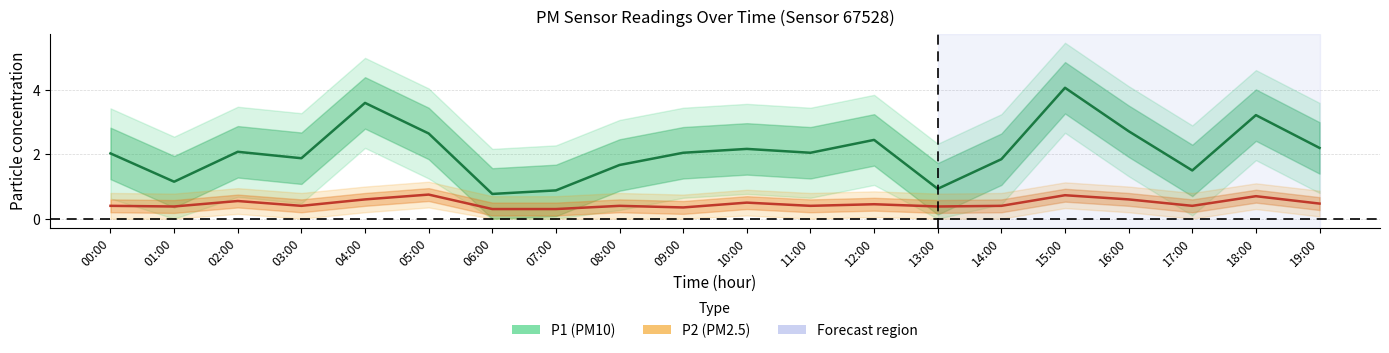

Which label corresponds to the largest value in the chart?

15:00